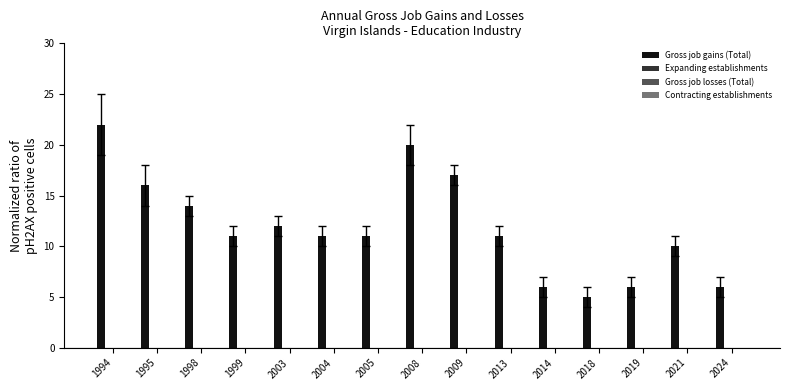

What is the minimum value shown in the chart?

5